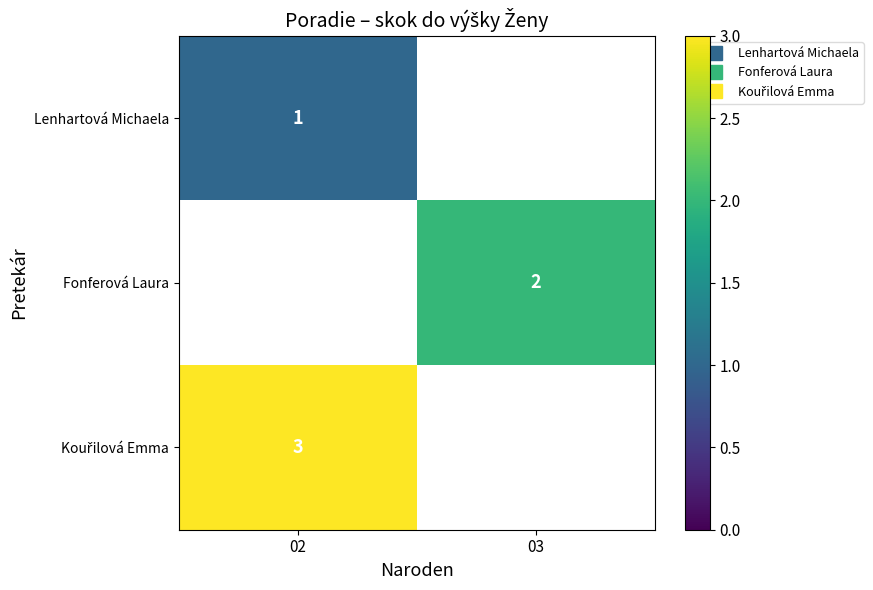

List the series in order of their overall mean, lowest first.

Lenhartová Michaela, Fonferová Laura, Kouřilová Emma